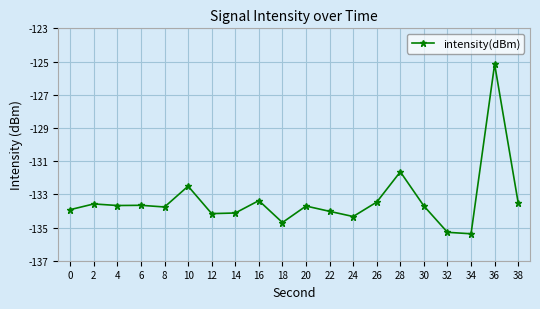

True or false: the data shows -206.0 at 32.

False